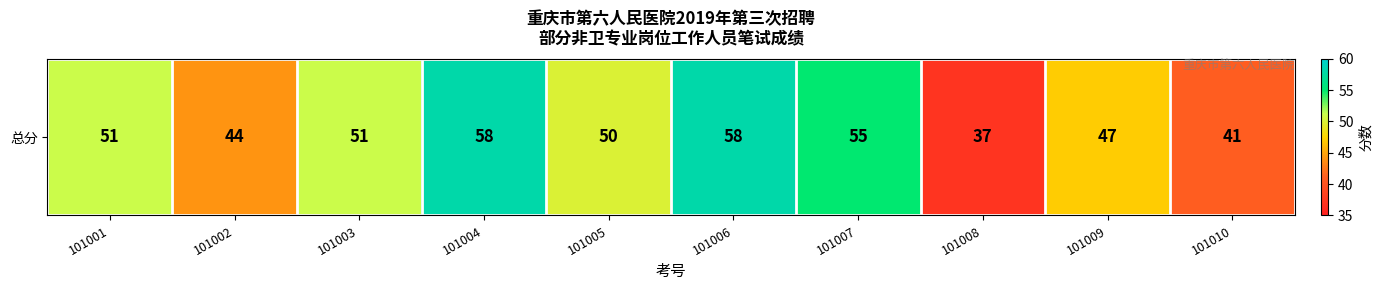

List the labels in order of value, smallest first.

101008, 101010, 101002, 101009, 101005, 101001, 101003, 101007, 101004, 101006